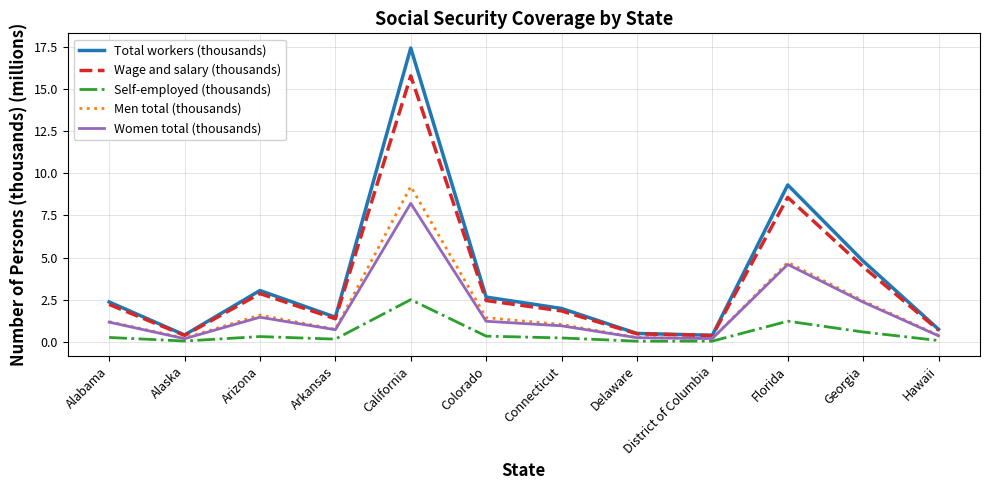

Is the value of Total workers (thousands) at Hawaii greater than the value of Men total (thousands) at Florida?

No